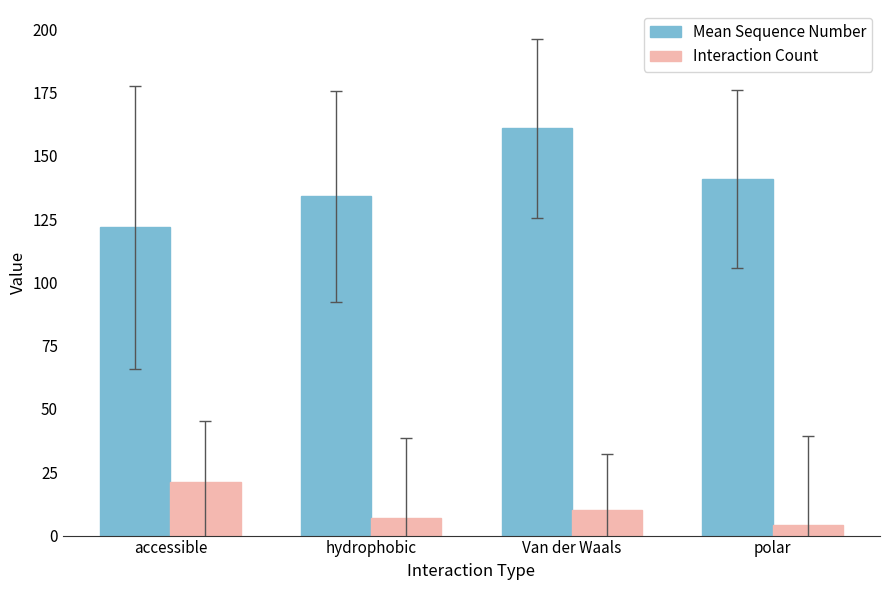

Which series has the widest spread of values?

Mean Sequence Number